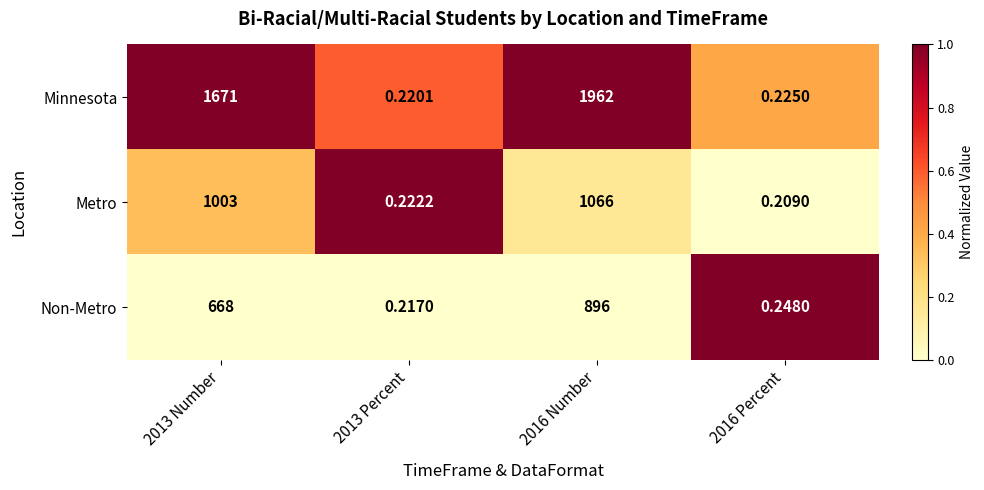

At 2016 Percent, list the series in order from smallest to largest.

Metro, Minnesota, Non-Metro